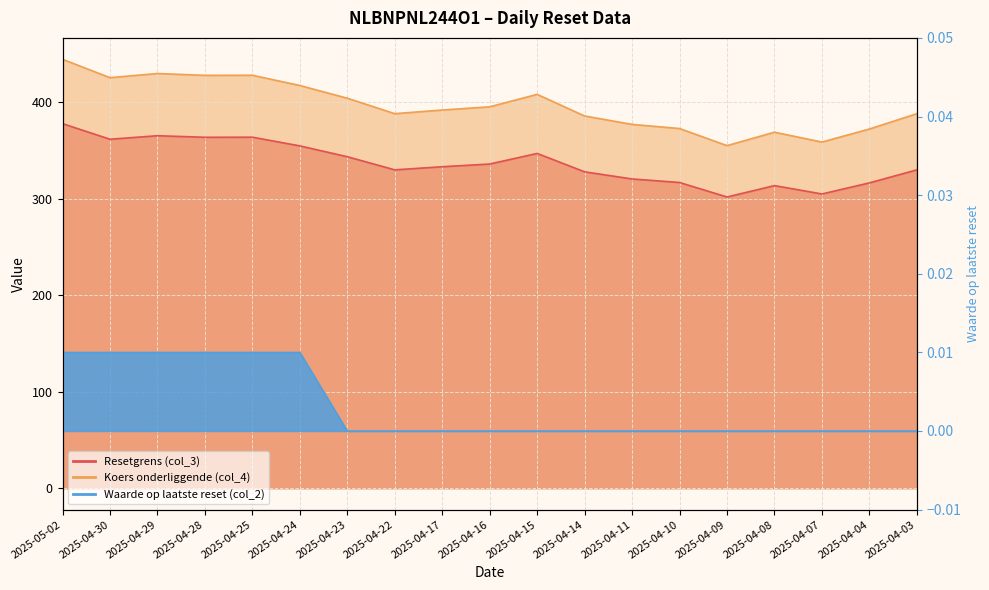

At how many categories does at least one series exceed 38?

19